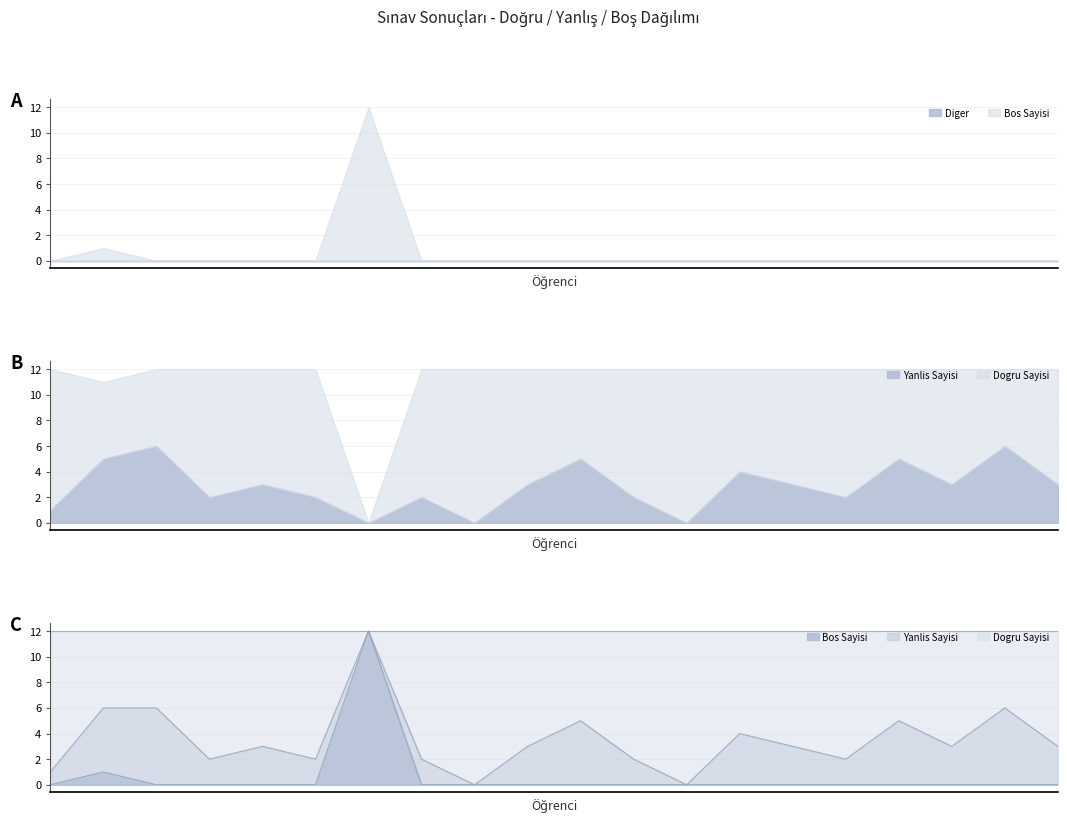

How many interior local peaks does the Dogru Sayisi series have?

6